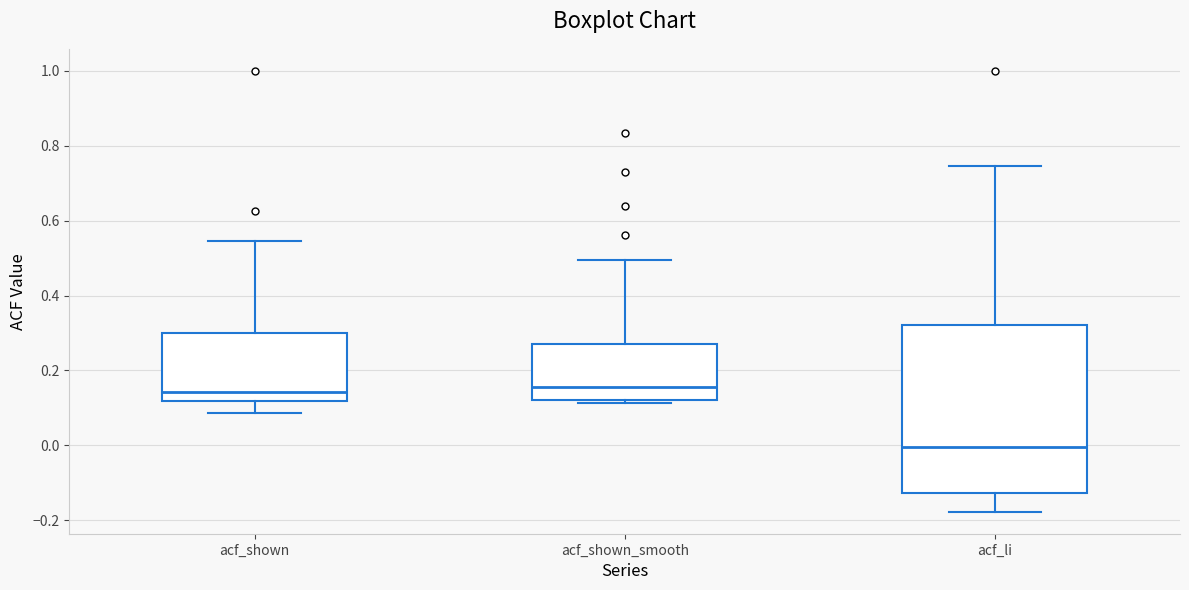

Reading left to right, transcribe this box plot: for each box, give where its median line is, the range the box spans, and where its two whiskers end, as read against the y-axis. The values are not printed on the chart, so give them approximately, as read against the axis.

acf_shown: median 0.14, box 0.12 to 0.30, whiskers 0.08 to 0.54
acf_shown_smooth: median 0.16, box 0.12 to 0.28, whiskers 0.12 (just below the box's lower edge) to 0.50
acf_li: median 0.00, box -0.12 to 0.32, whiskers -0.18 to 0.74